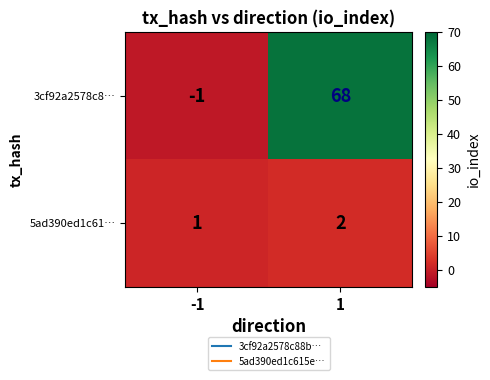

Reading left to right, extract all data points from this chart.

3cf92a2578c8…: -1=-1	1=68
5ad390ed1c61…: -1=1	1=2